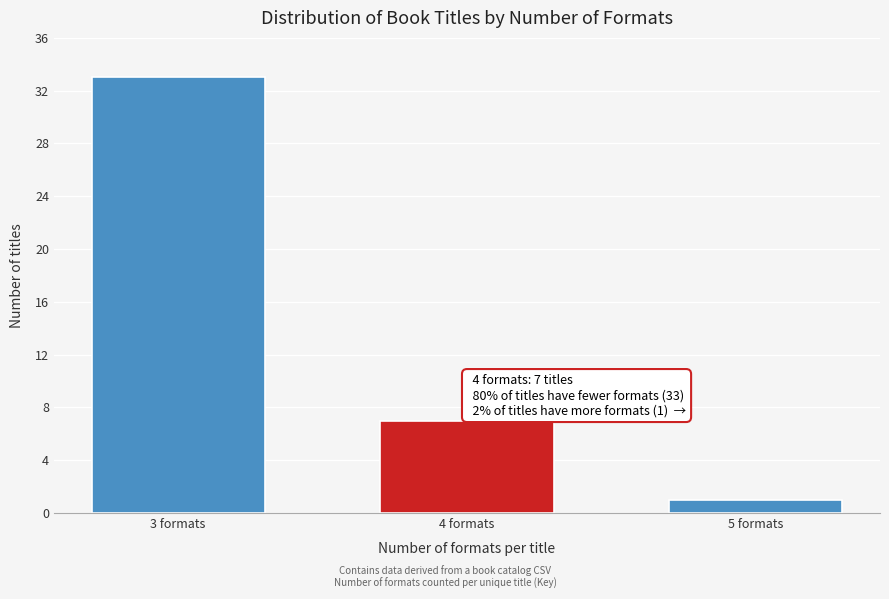

Reading right to left, extract all data points from this chart.

1	7	33